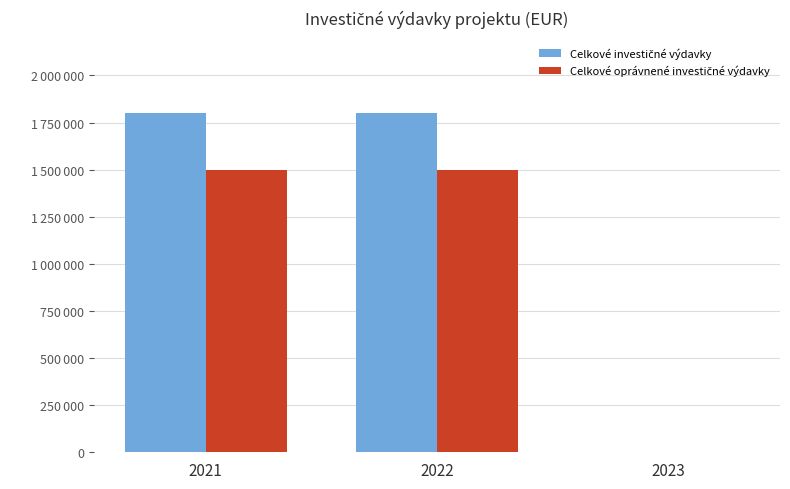

Does the chart contain stacked bars?

No